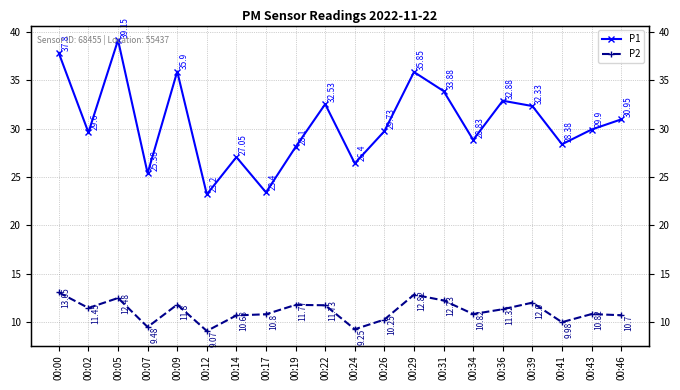

Which series has the widest spread of values?

P1